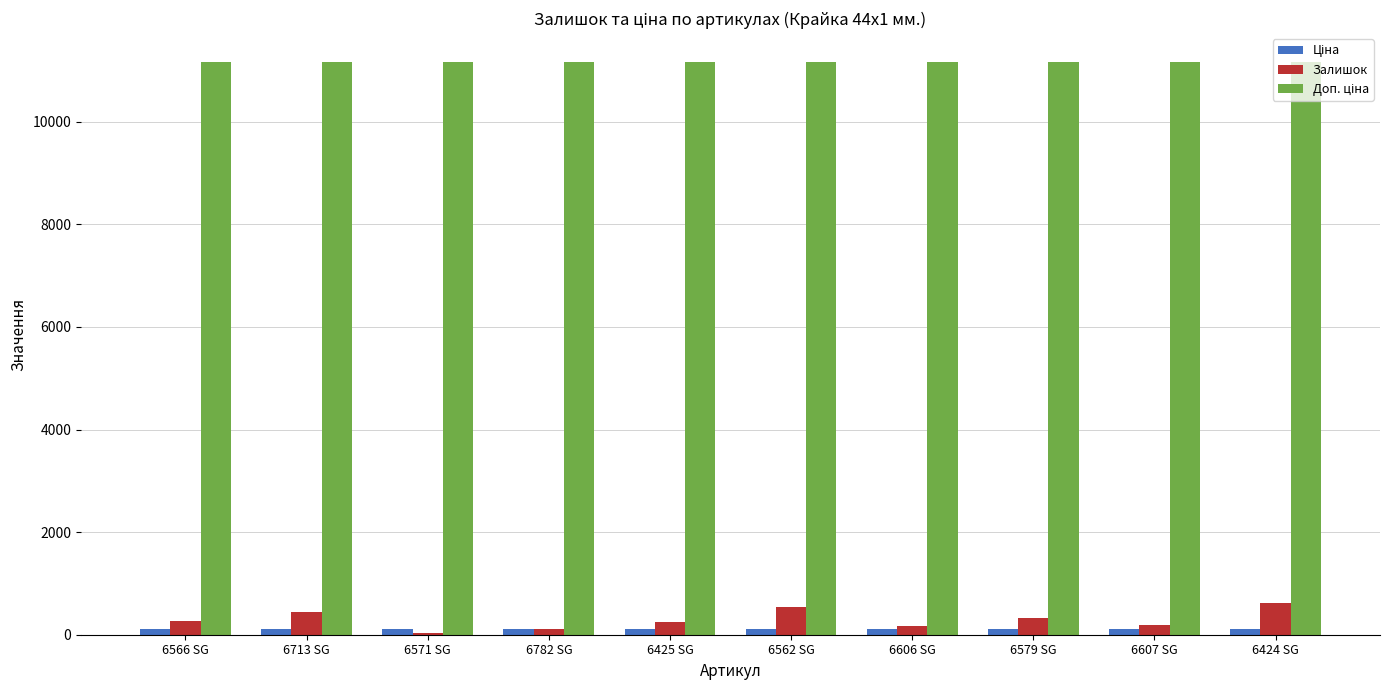

What is the highest value of the Залишок series?

609.0